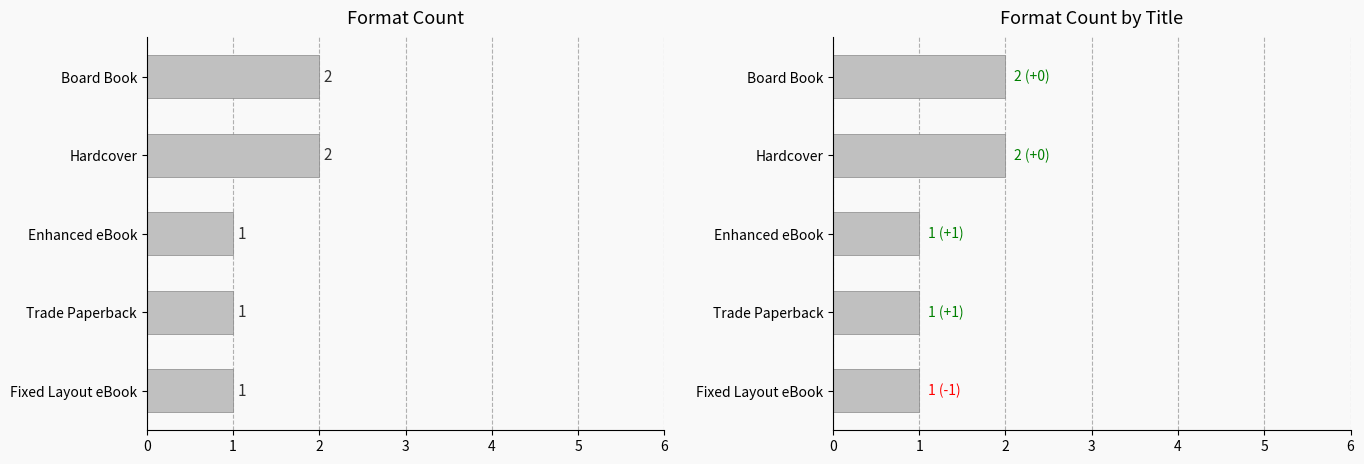

Which has a higher value, Hardcover or Board Book?

Hardcover